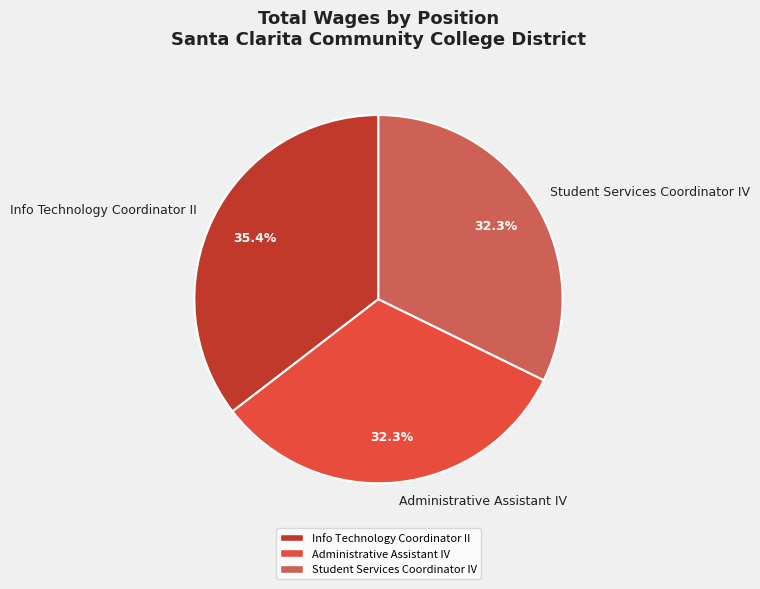

Which has a higher value, Administrative Assistant IV or Info Technology Coordinator II?

Info Technology Coordinator II